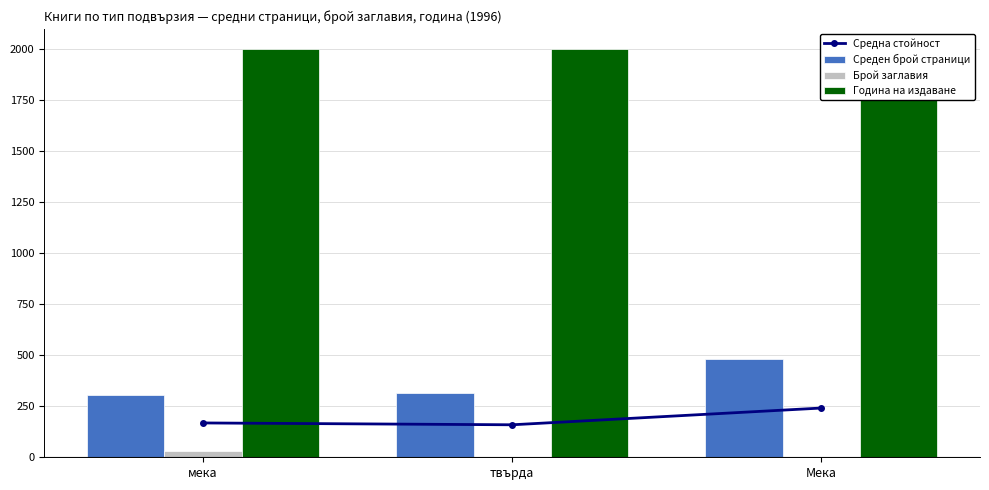

Which category has the lowest value in the Средна стойност series?

твърда